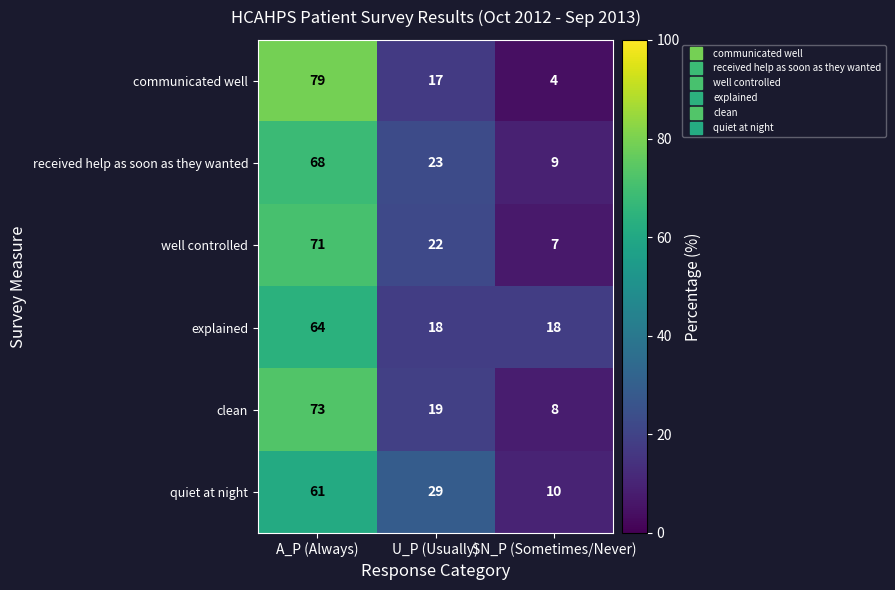

How many communicated well values are between 4 and 79?

3